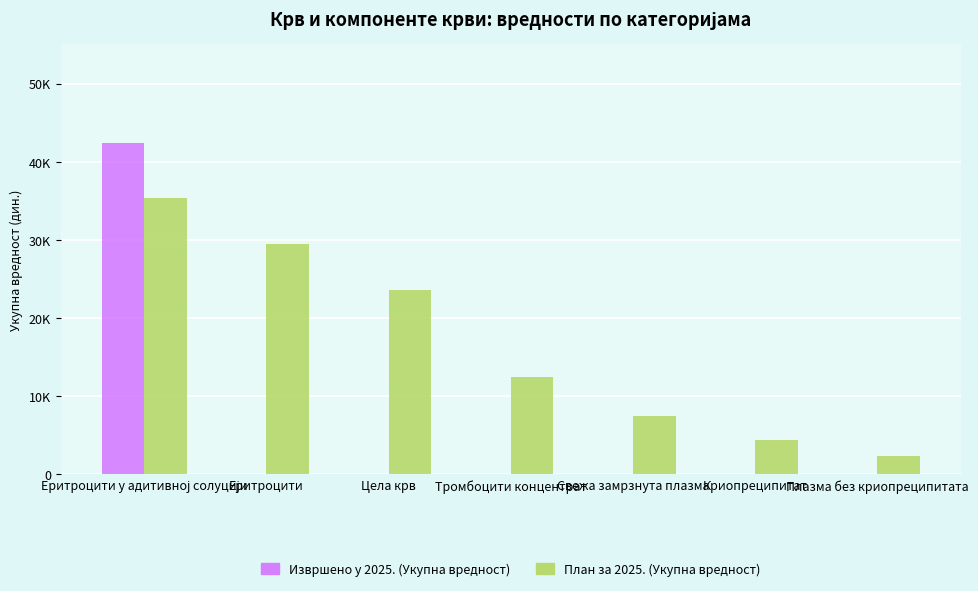

True or false: План за 2025. (Укупна вредност) has a value of 1033.3 at Криопреципитат.

False